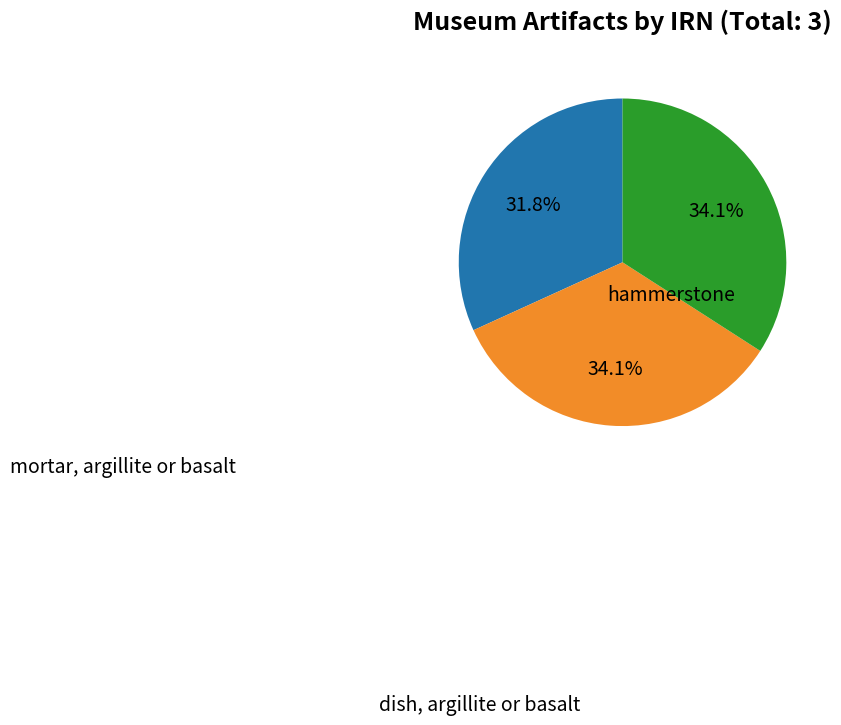

Does any single category account for the majority?

No